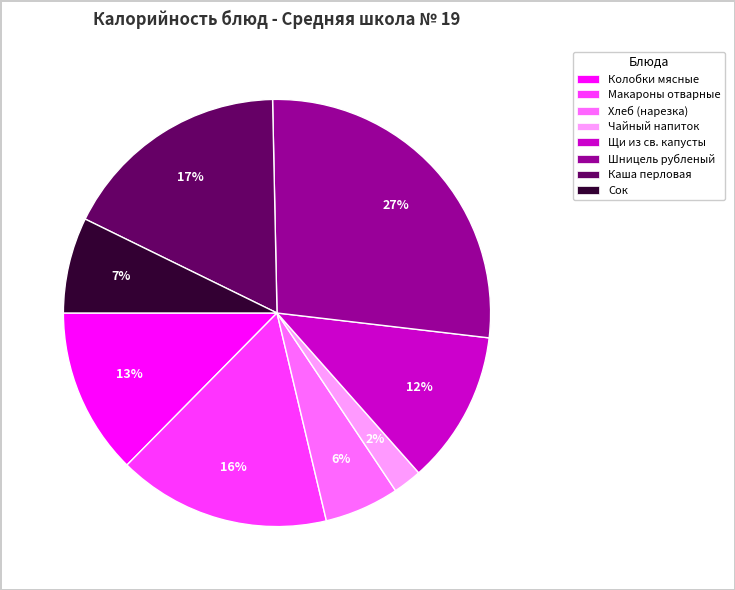

How many slices are in this pie chart?

8